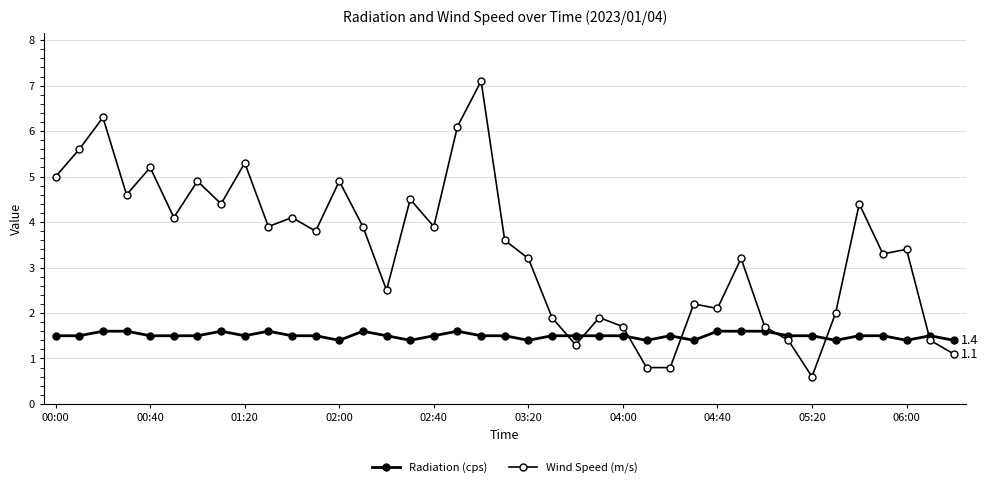

Does the chart have visible grid lines?

Yes